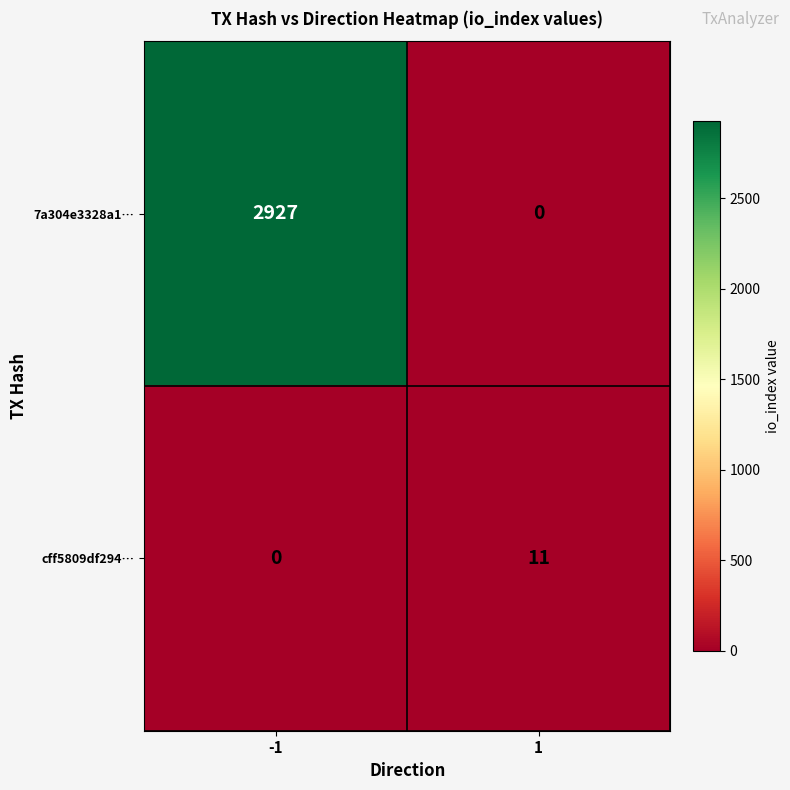

Reading right to left, what are all the values shown in this chart?

7a304e3328a1…: 1=0	-1=2927
cff5809df294…: 1=11	-1=0